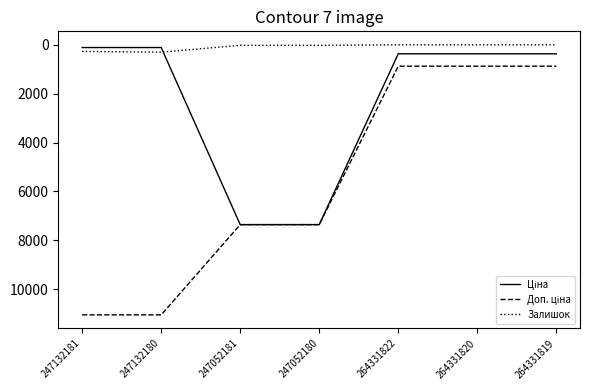

What is the highest value of the Залишок series?

300.0